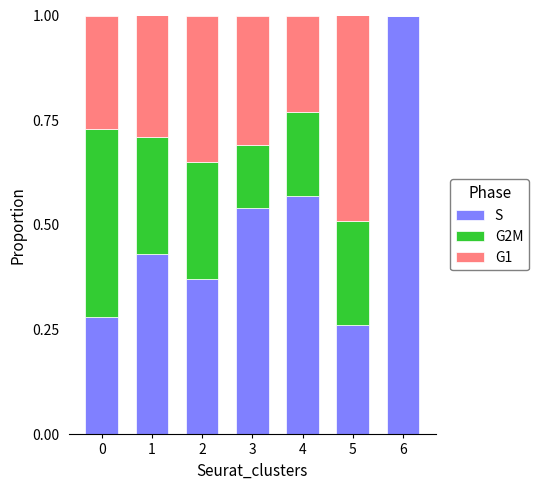

What is the total value across all series at 6?

1.0